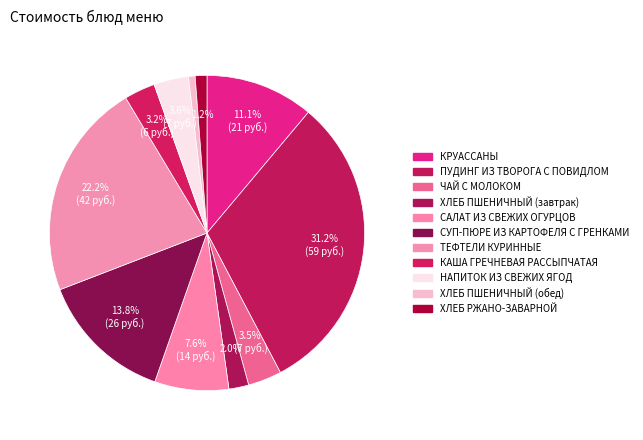

Count the number of slices in the pie.

11